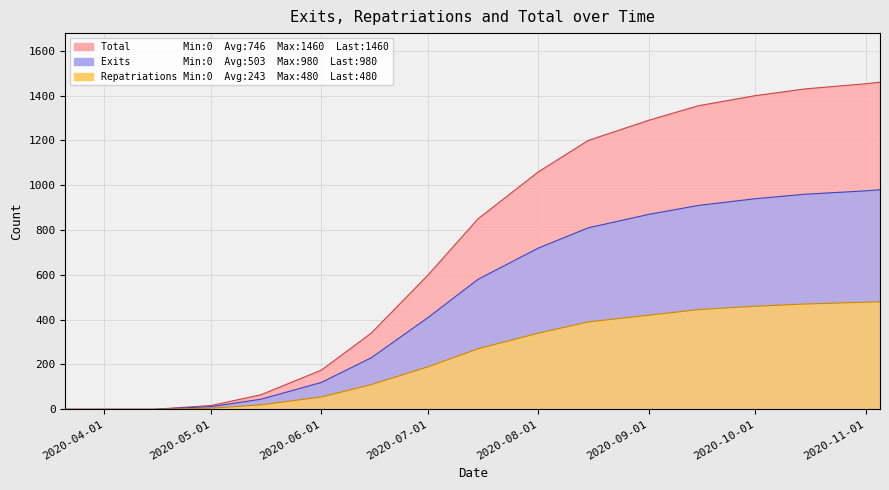

List the series in order of their overall mean, lowest first.

Repatriations, Exits, Total